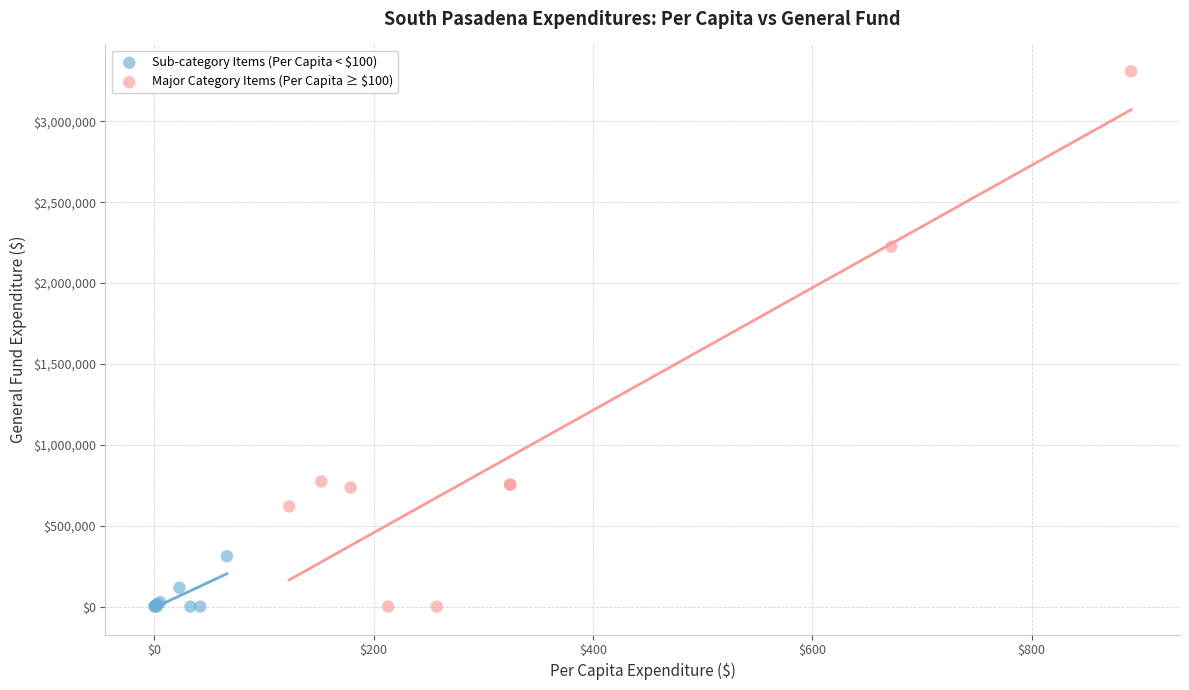

Which series reaches the maximum Y coordinate?

Major Category Items (Per Capita ≥ $100)